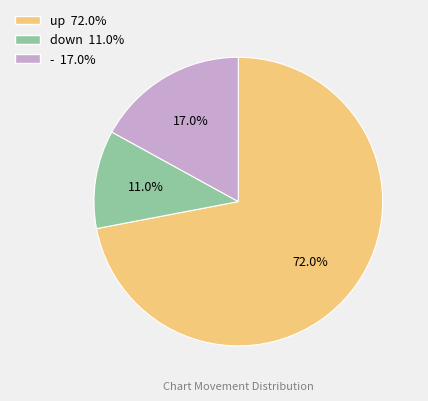

Combined, what portion of the pie is up and down?

83.0%